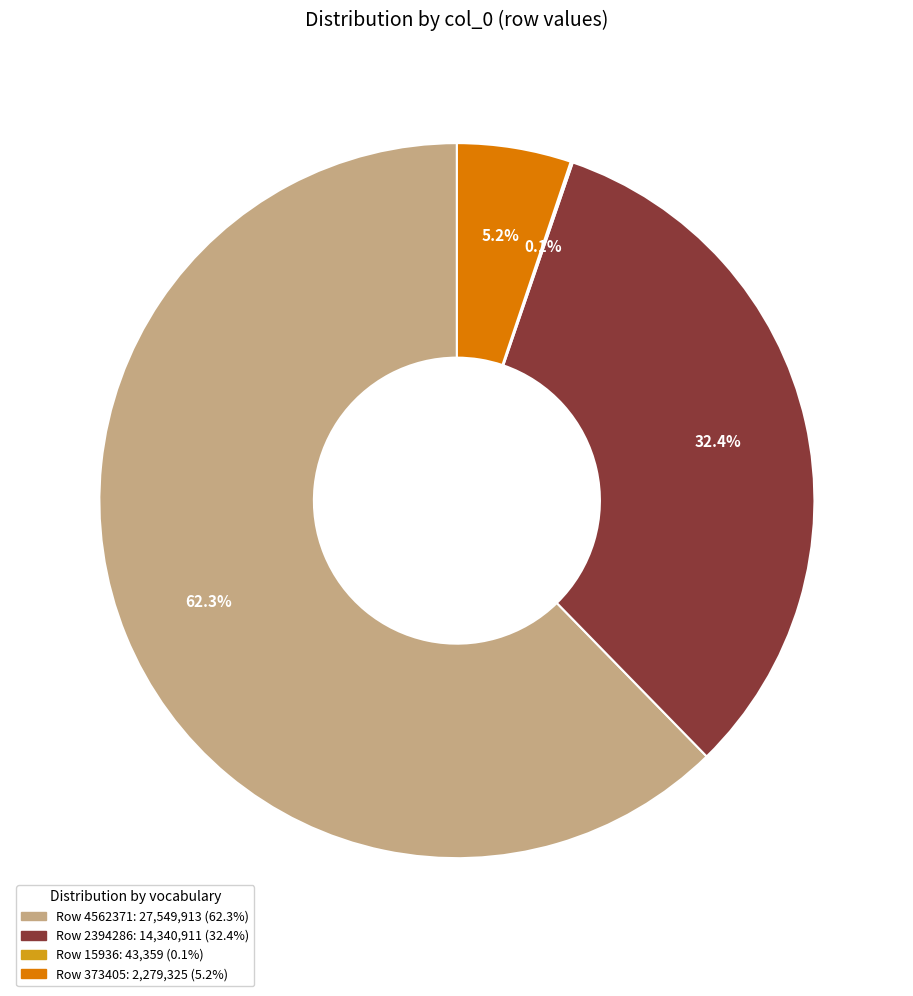

Is there any slice that represents more than half of the pie?

Yes